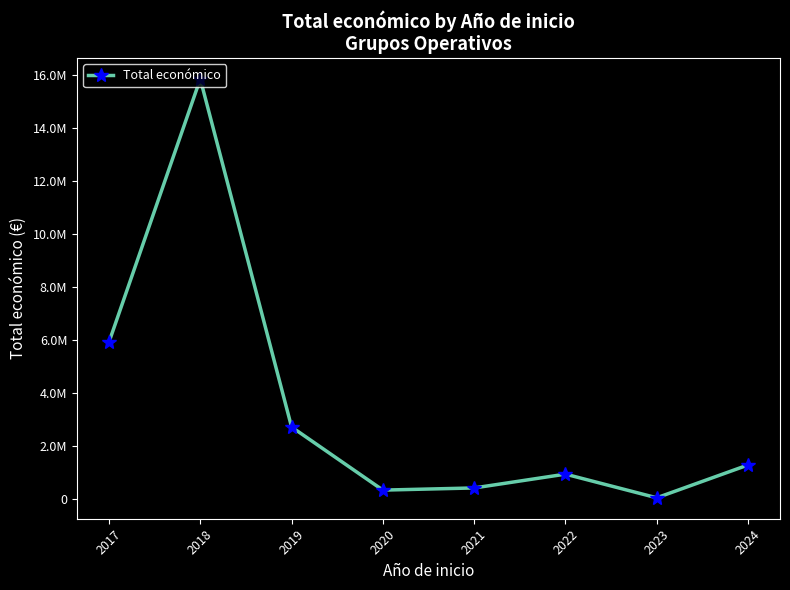

The value at 2020 is 348843. True or false?

True